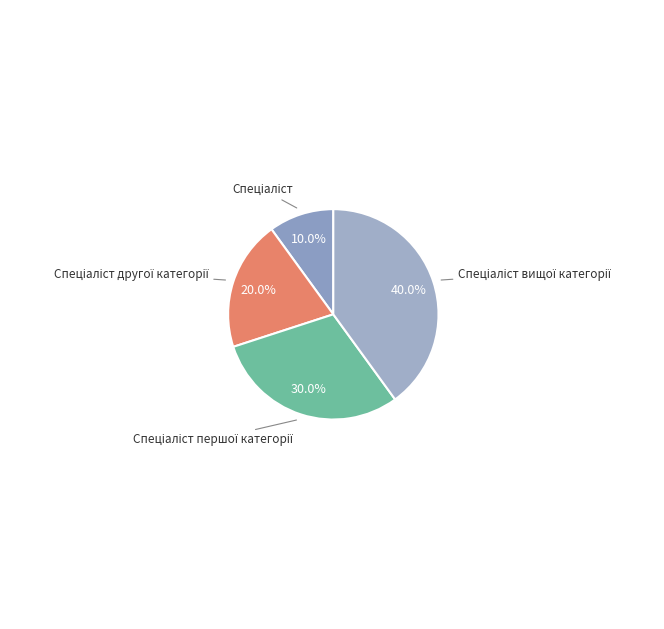

Is there a majority slice in this chart?

No